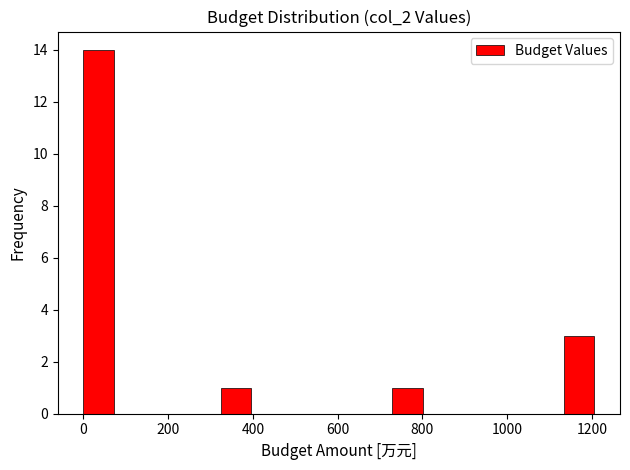

Reading left to right, transcribe this chart: for each bar, give the range it covers on the x-axis and its height. Neither the bar edges nor the heights are printed on the chart, so give them approximately, as read against the axes.

0 to 80: 14
80 to 160: 0
160 to 240: 0
240 to 320: 0
320 to 400: 1
400 to 480: 0
480 to 560: 0
560 to 640: 0
640 to 720: 0
720 to 800: 1
800 to 900: 0
900 to 980: 0
980 to 1060: 0
1060 to 1140: 0
1140 to 1220: 3